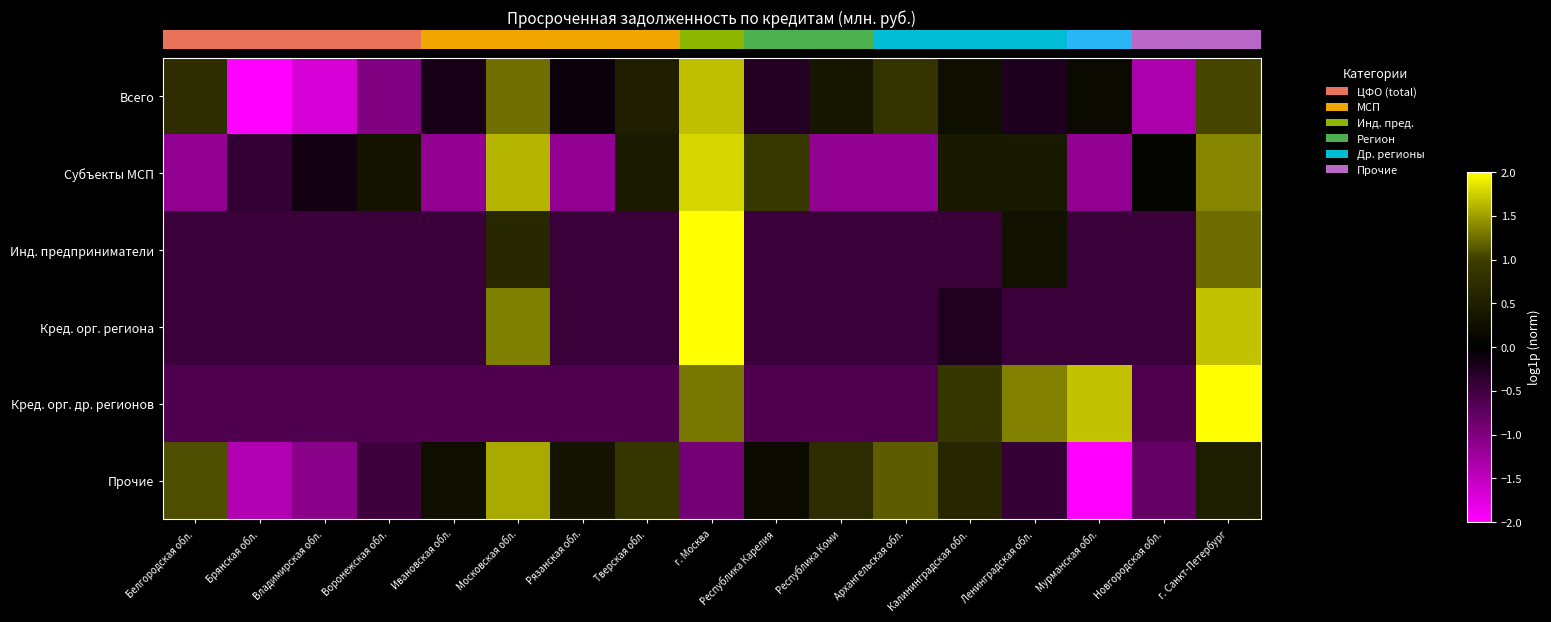

At which category does the chart reach its peak across all series?

г. Москва